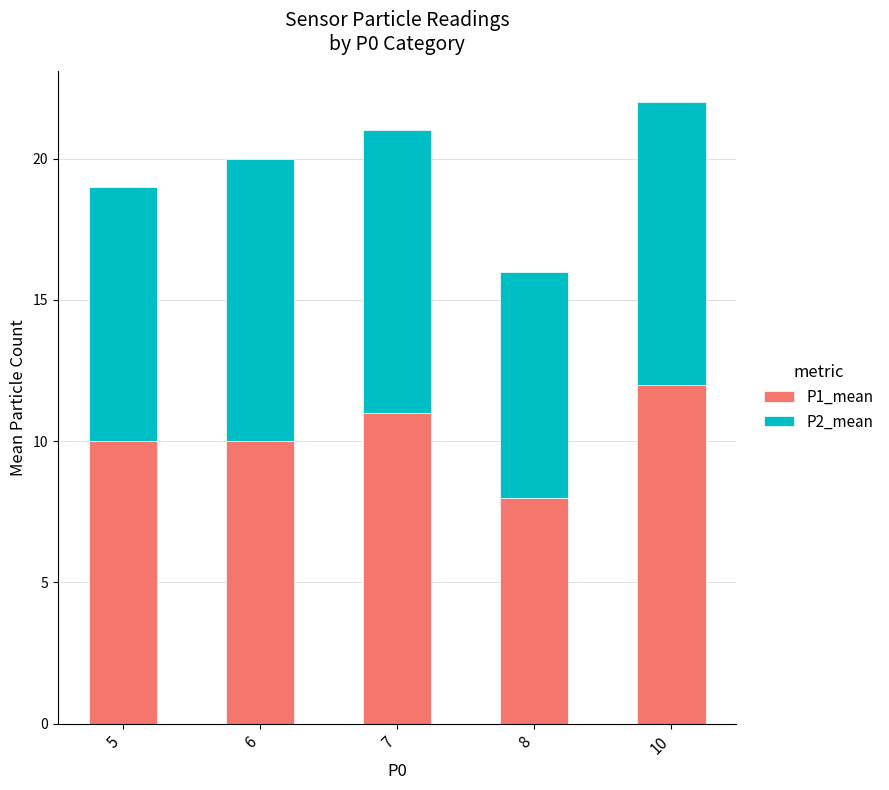

What are all the series names shown in the legend?

P1_mean, P2_mean